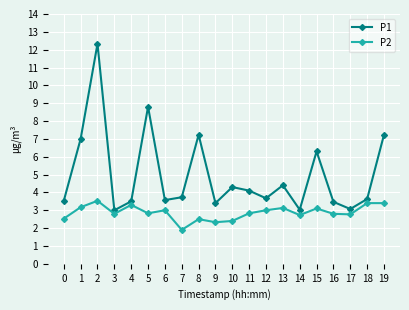

What is the difference between the P2 values at 13 and 4?

0.2